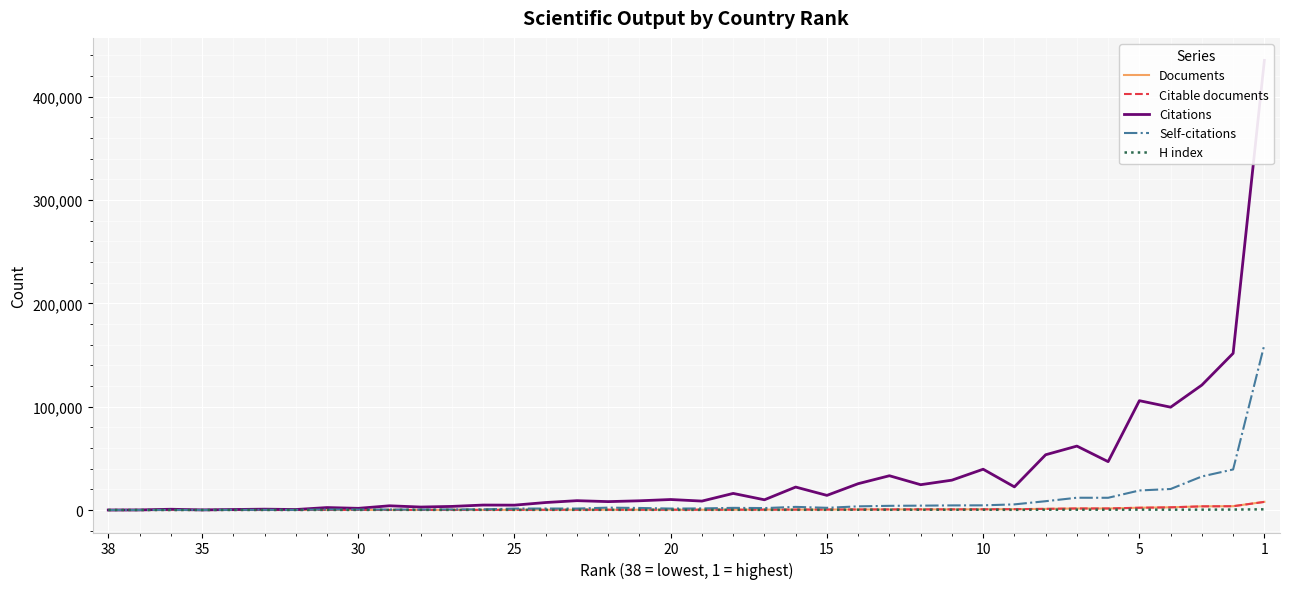

What is the average value of the Citations series?

36605